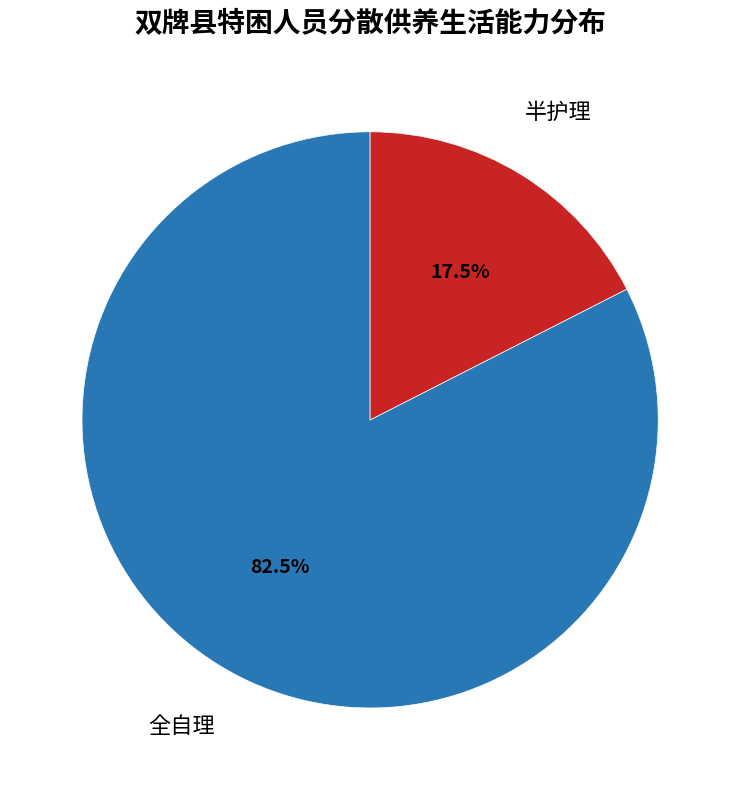

Is there any slice that represents more than half of the pie?

Yes